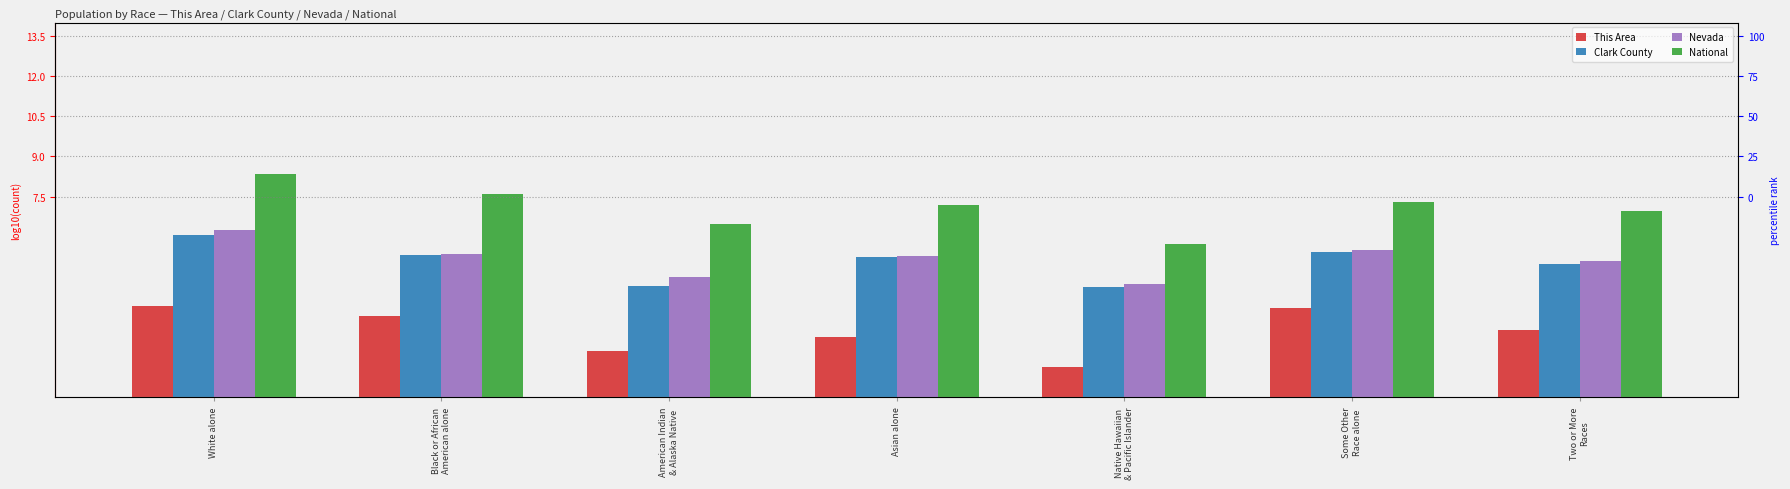

At which category does the chart reach its peak across all series?

White alone